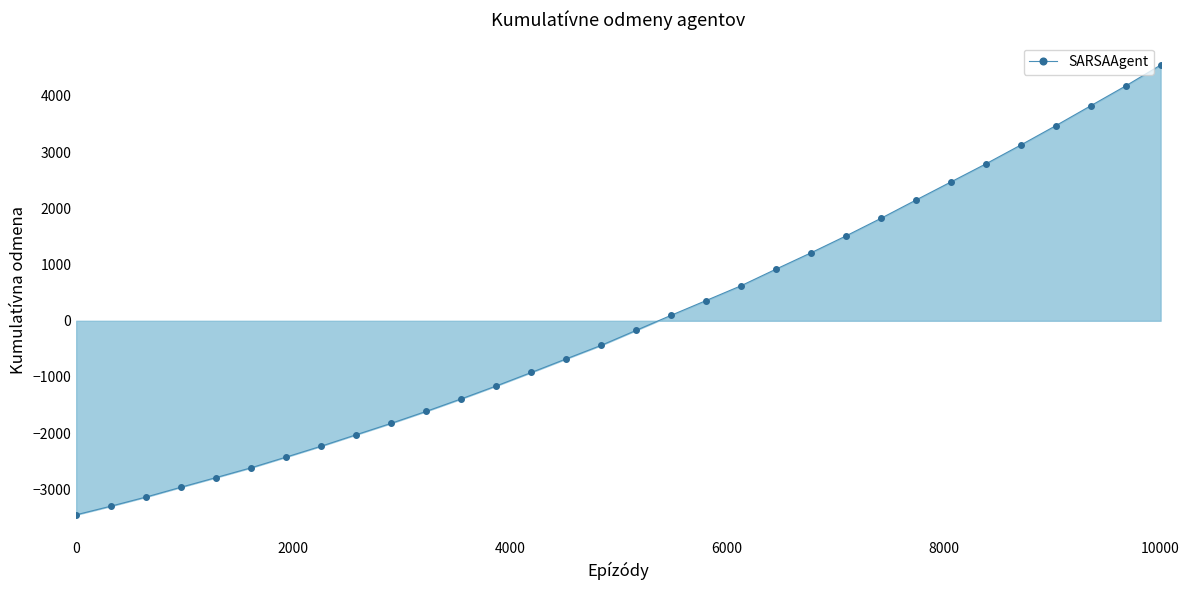

True or false: the data has more than 2 interior local peaks.

False